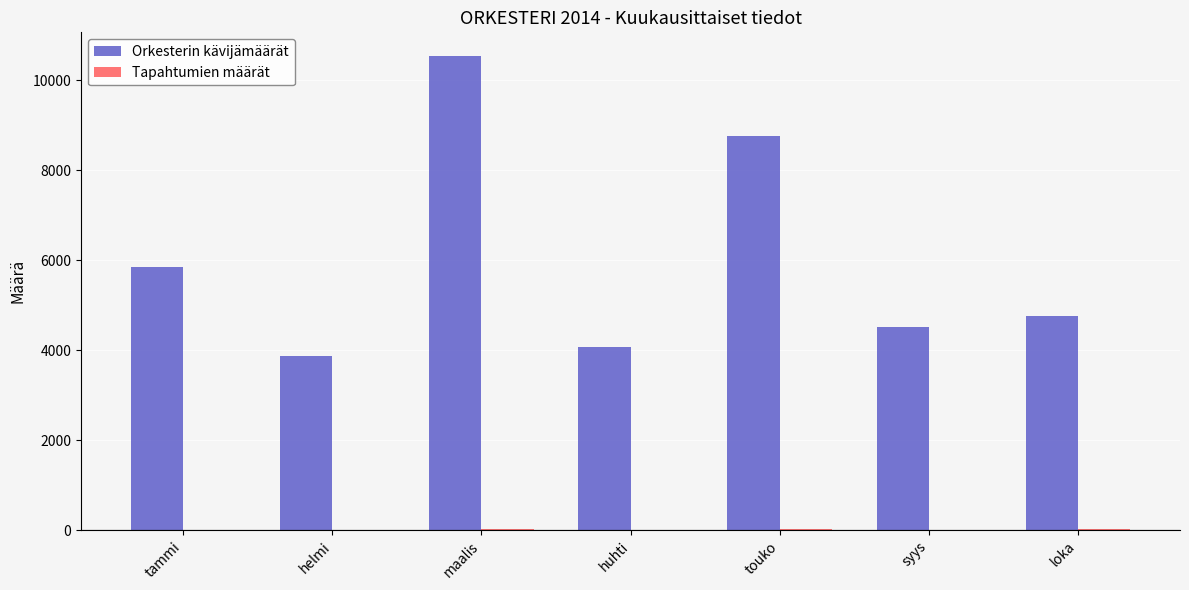

At which label does Orkesterin kävijämäärät first exceed 4760?

tammi